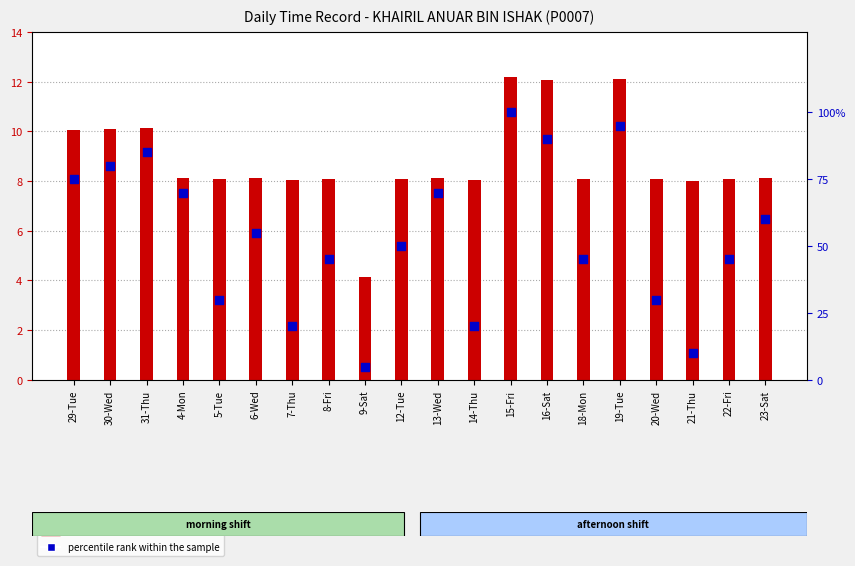

Which series has the largest total across all categories?

percentile rank within the sample